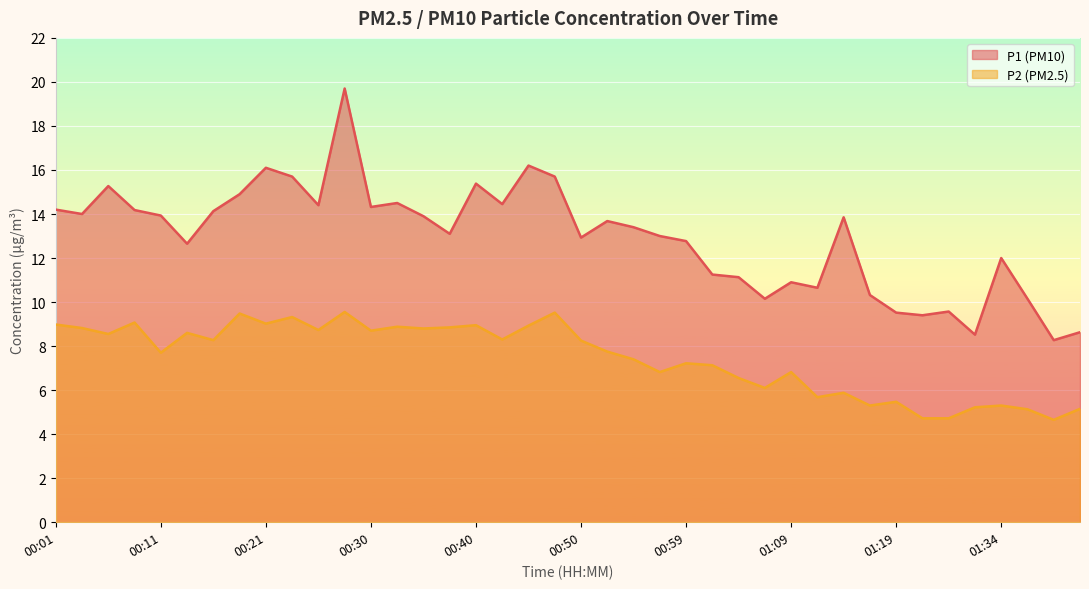

The P1 series shows 12.8 at 00:59. True or false?

True